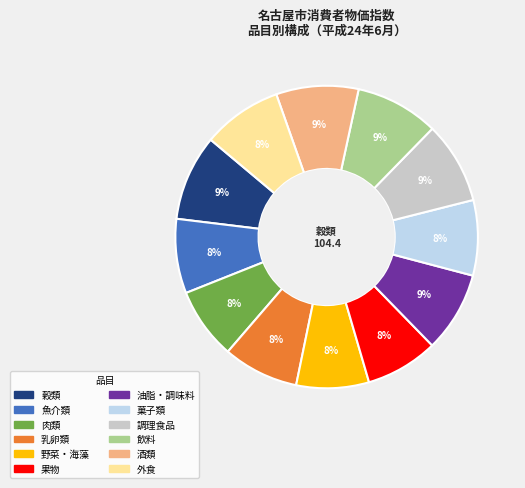

True or false: 穀類 accounts for 1% of the total.

False